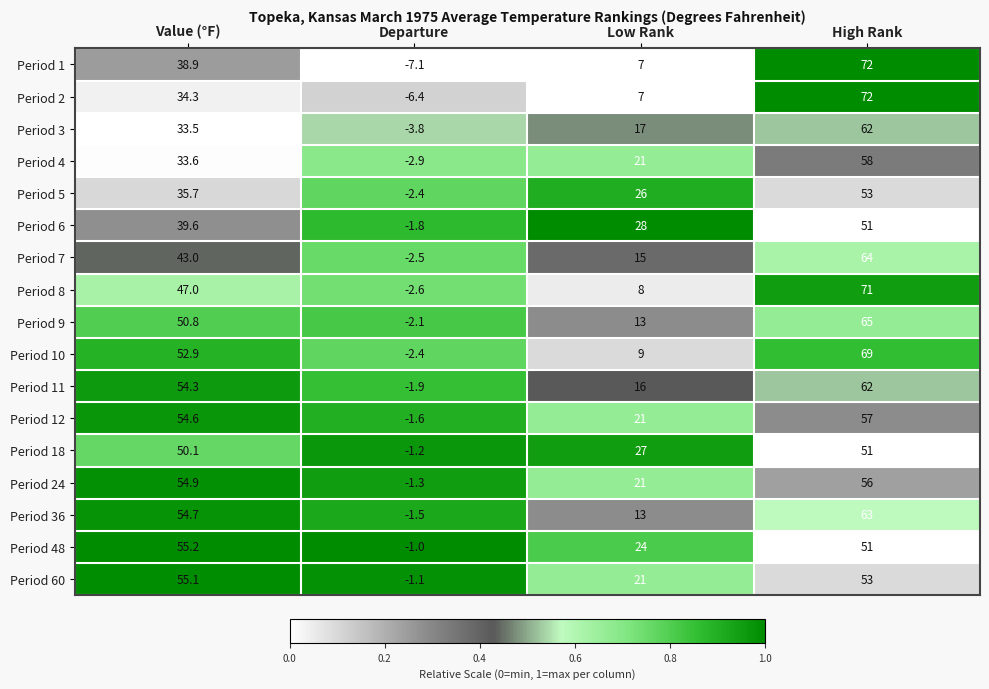

At how many categories does at least one series exceed 0?

3